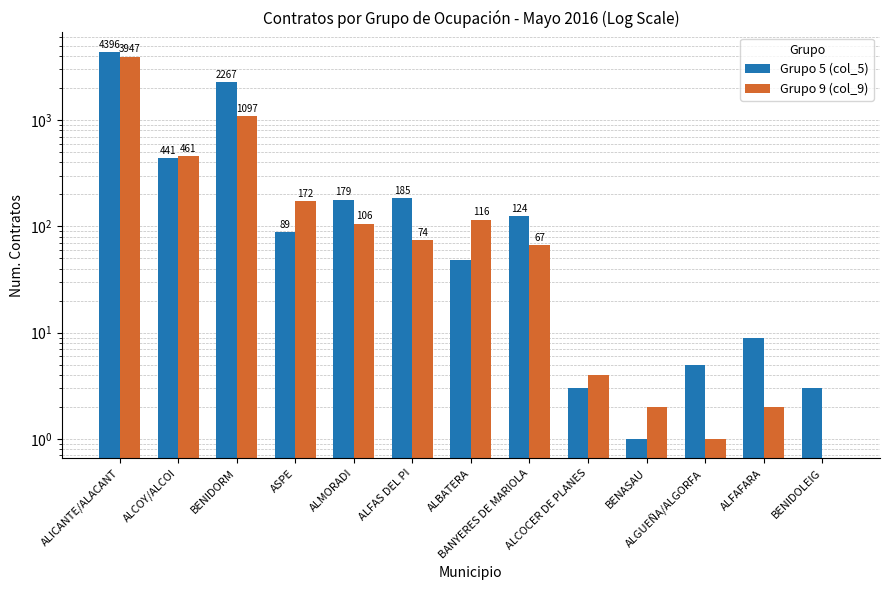

List the series in order of their peak value, highest first.

Grupo 5 (col_5), Grupo 9 (col_9)